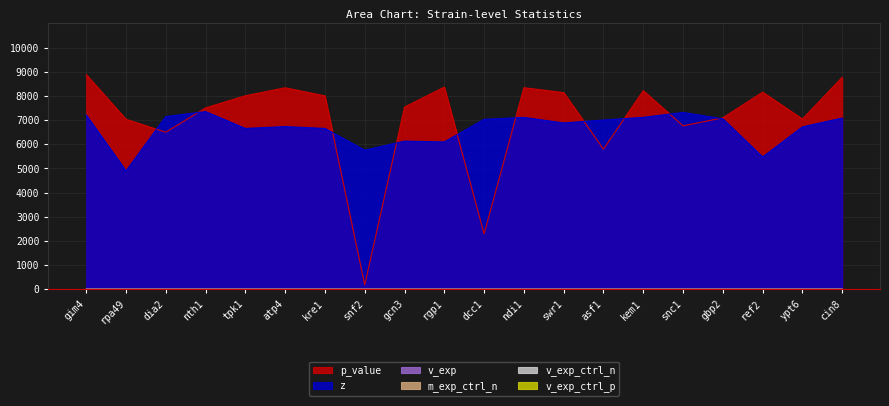

What is the label of the 12th point from the right?

gcn3